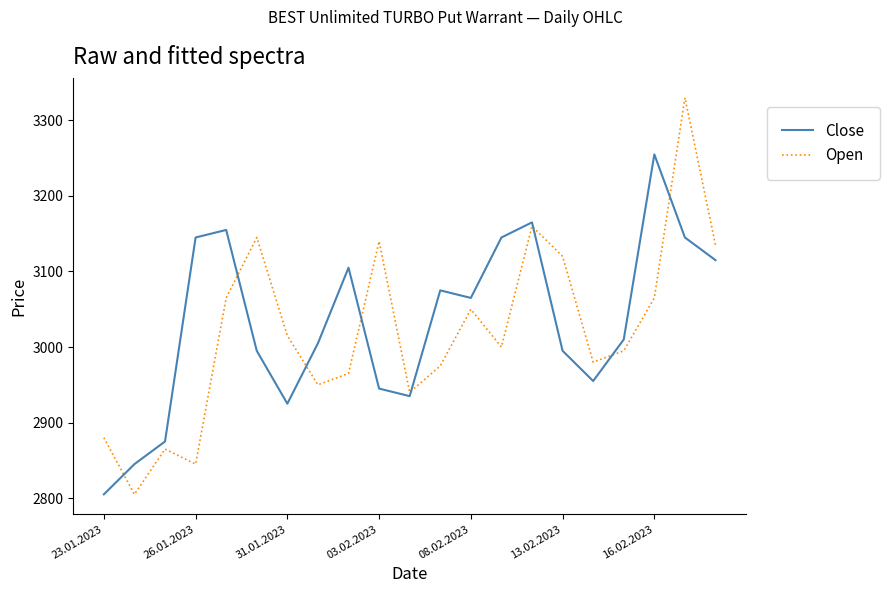

What is the smallest value displayed?

2805